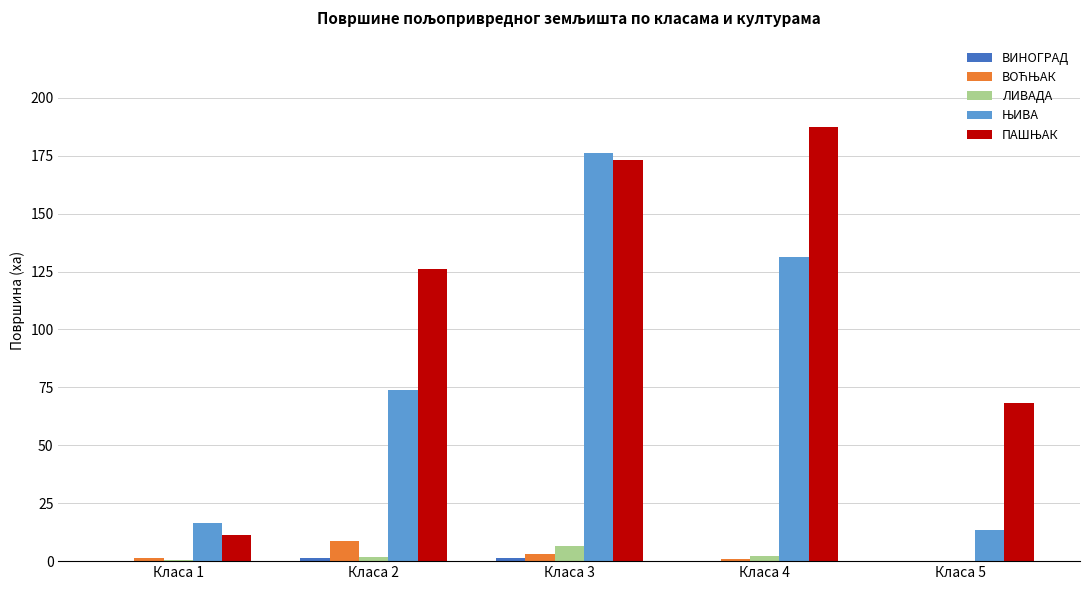

What is the greatest value displayed?

187.3